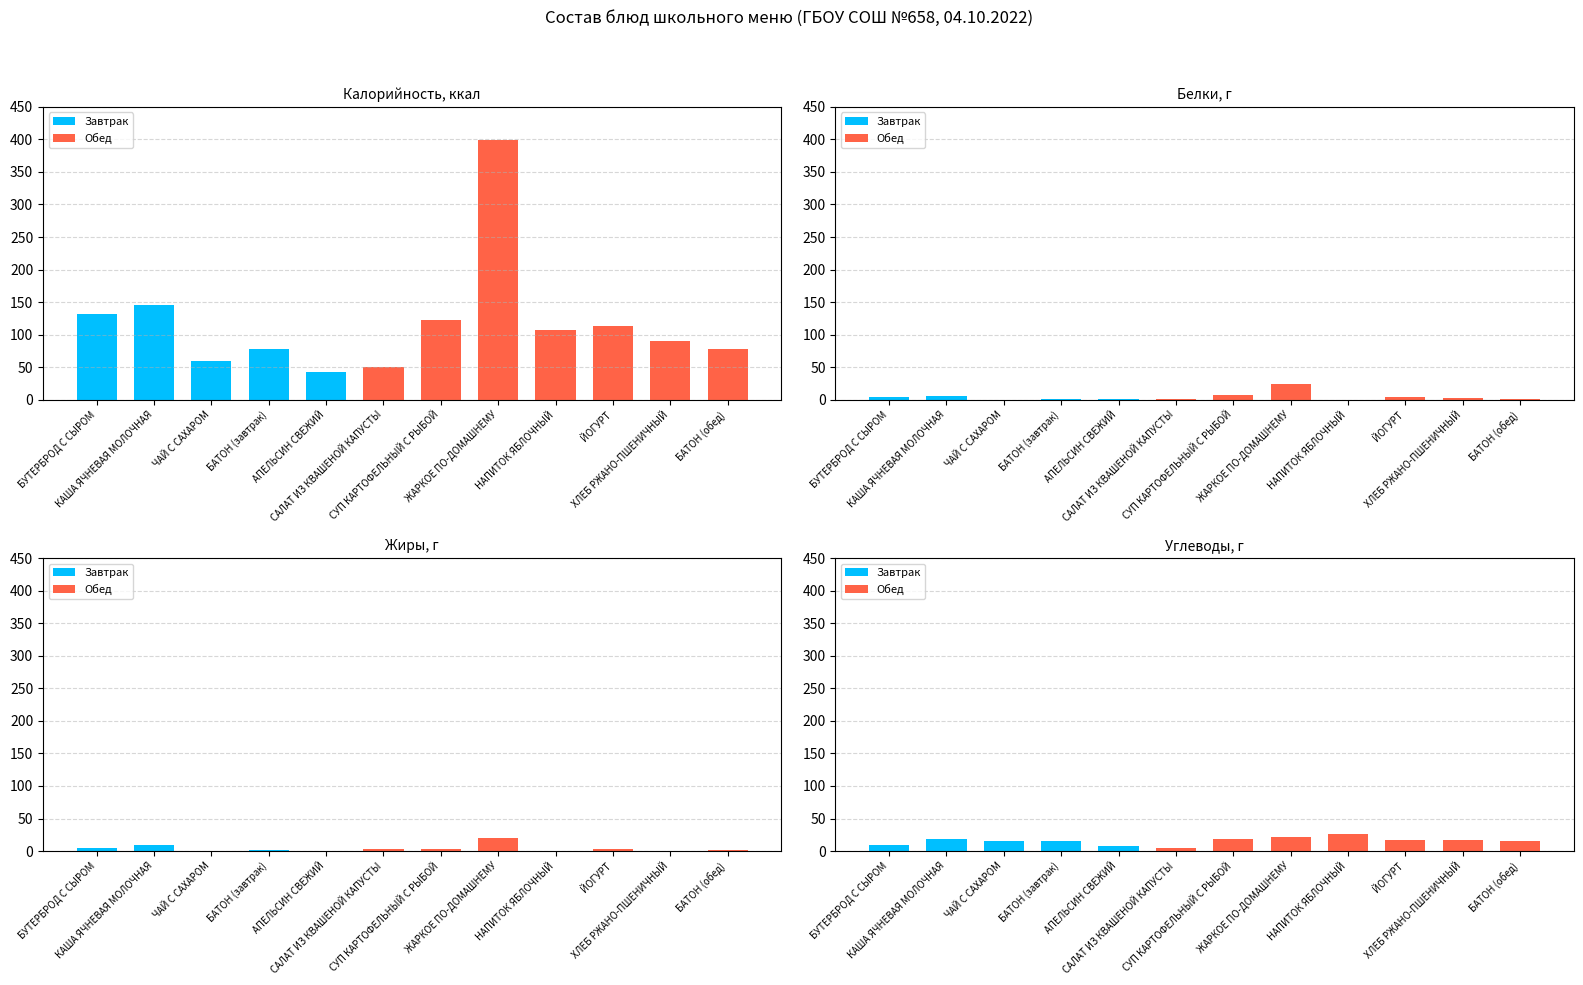

The value of Завтрак at БАТОН (обед) is 0. True or false?

True